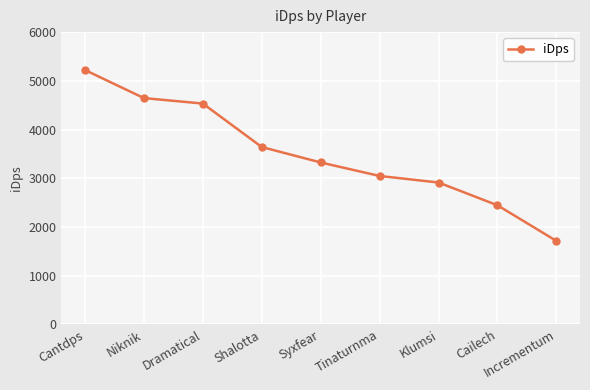

True or false: the data shows 3046.1 at Tinaturnma.

True